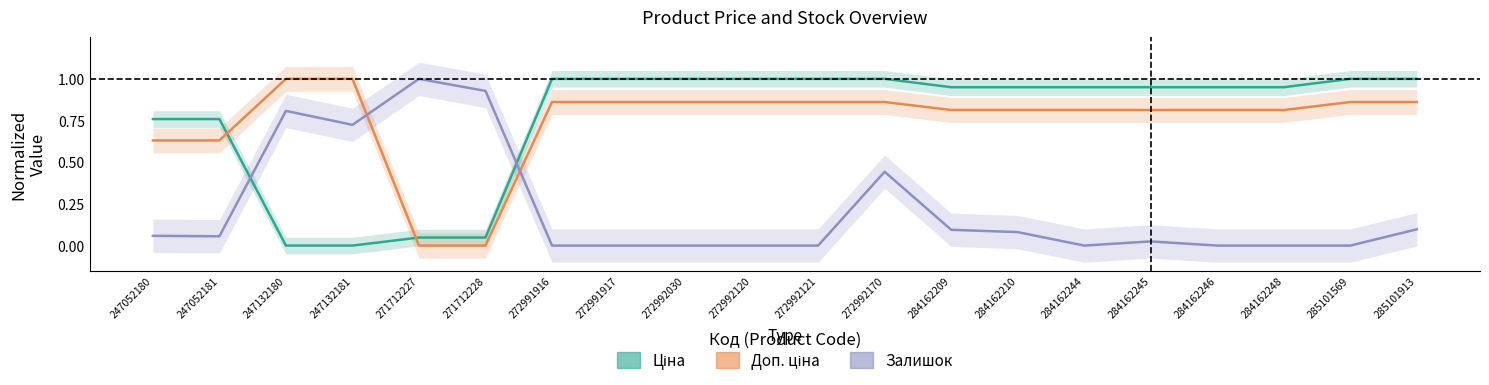

How many times do Доп. ціна and Залишок cross each other?

2